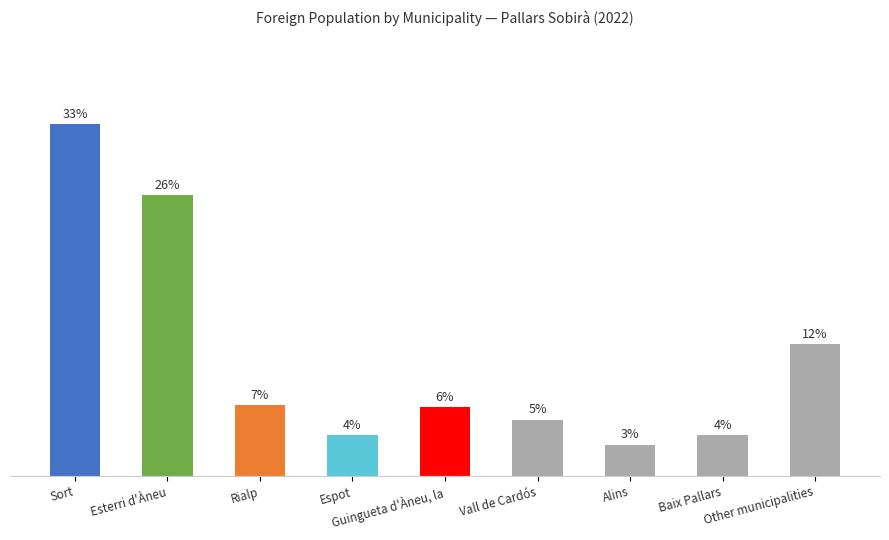

The chart shows a value of 0.1 at Esterri d'Àneu. True or false?

False